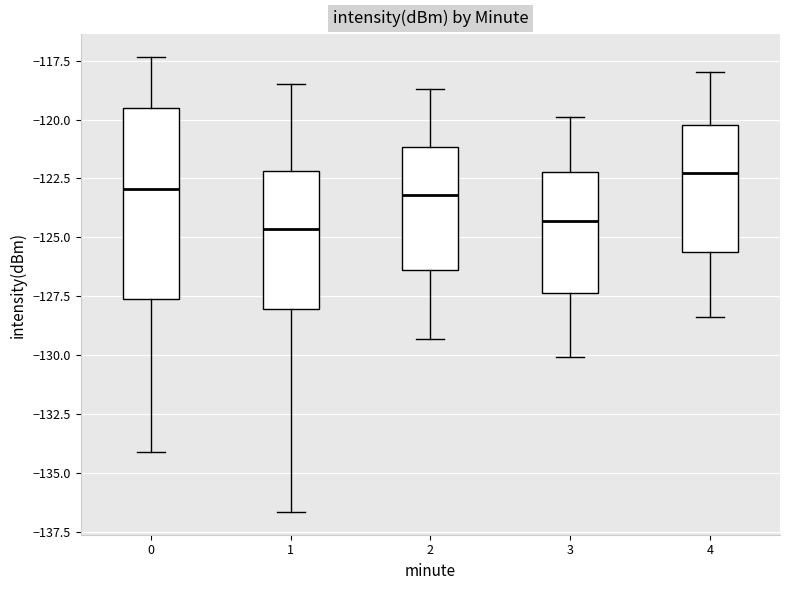

Reading left to right, read every box against the y-axis: the position of its median line, the range the box covers, and the ends of its whiskers. The values are not printed on the chart, so give them approximately, as read against the axis.

0: median -123.0, box -127.5 to -119.5, whiskers -134.0 to -117.5
1: median -124.5, box -128.0 to -122.0, whiskers -136.5 to -118.5
2: median -123.0, box -126.5 to -121.0, whiskers -129.5 to -118.5
3: median -124.5, box -127.5 to -122.0, whiskers -130.0 to -120.0
4: median -122.0, box -125.5 to -120.0, whiskers -128.5 to -118.0